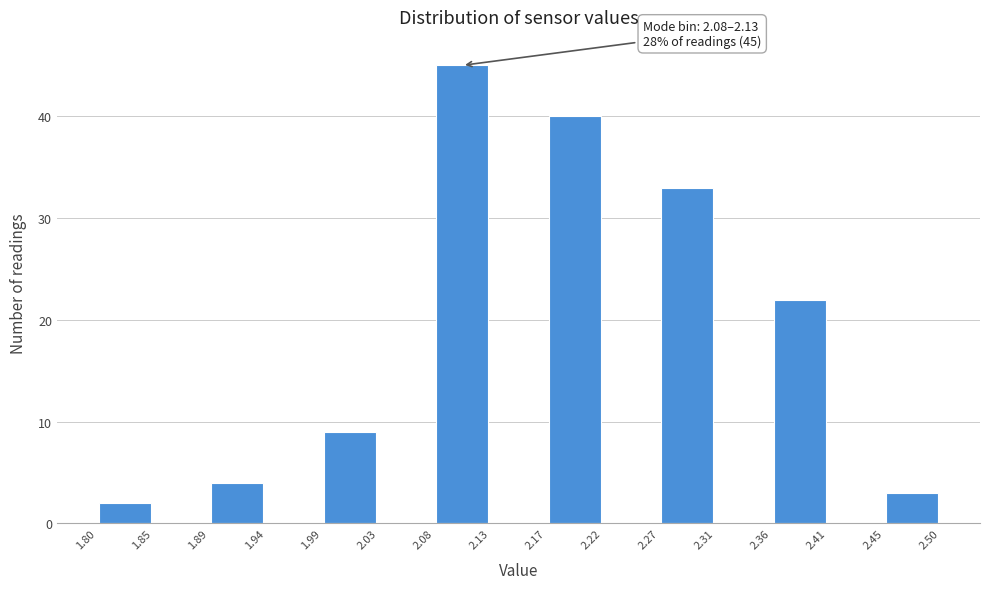

Over which range of the x-axis is the bar tallest?

2.08 to 2.13